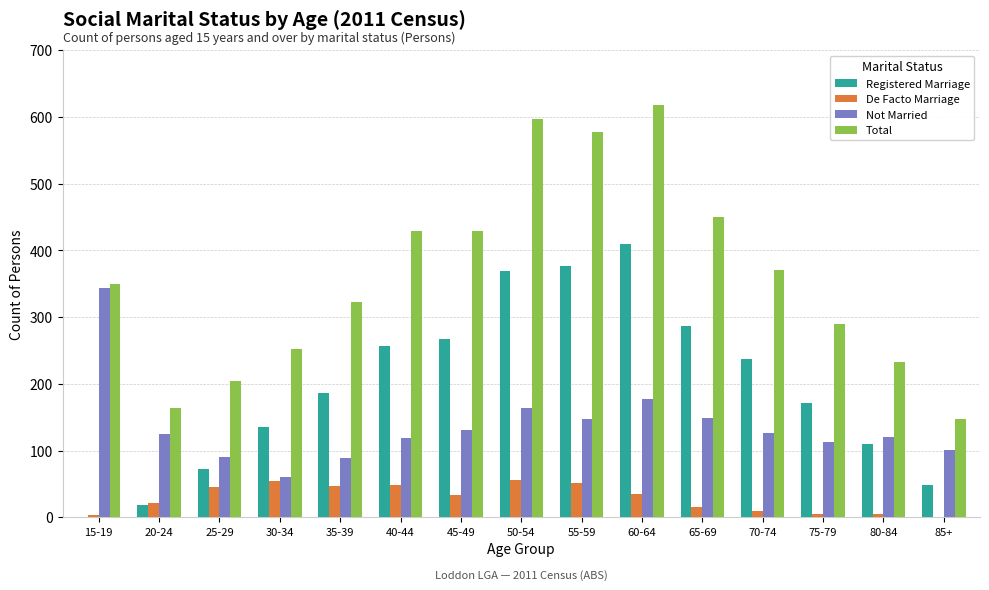

What is the total value across all series at 60-64?

1240